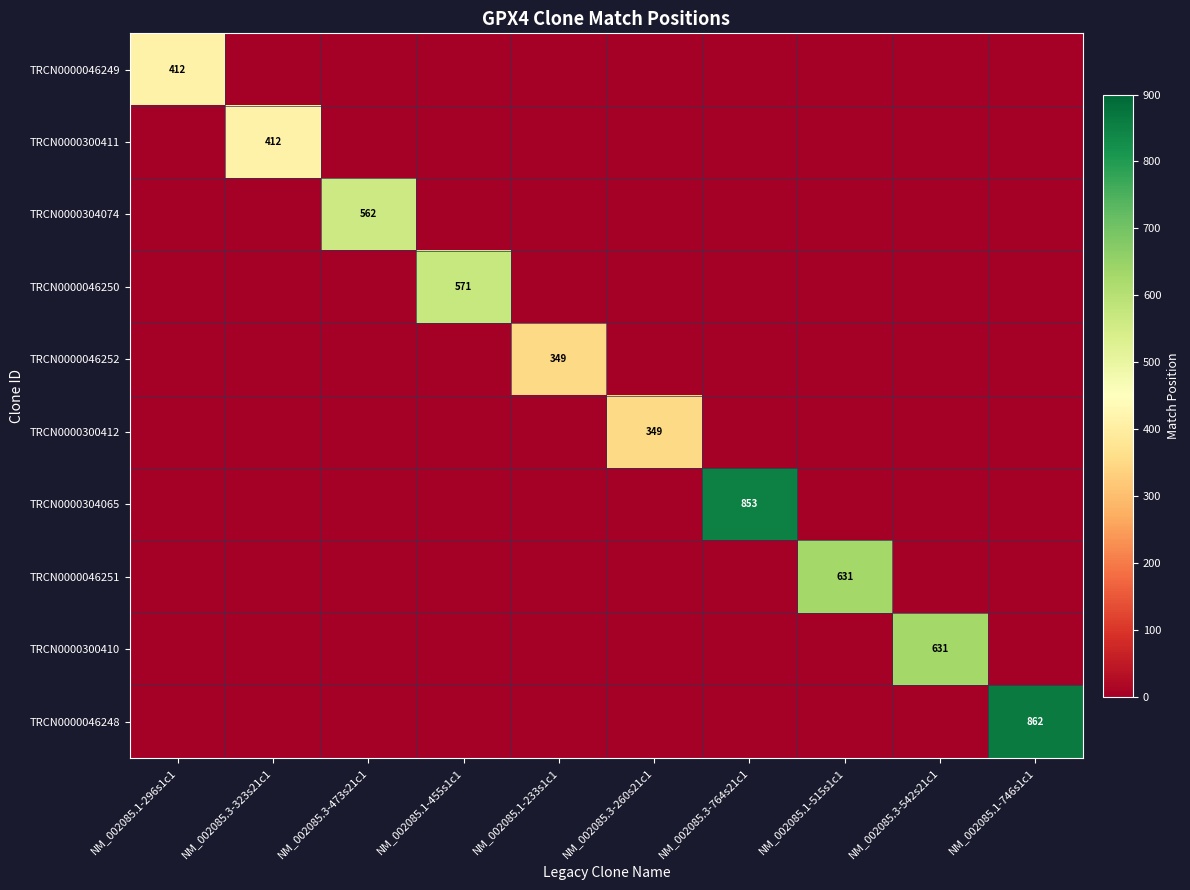

The TRCN0000046250 series shows 834 at NM_002085.1-455s1c1. True or false?

False